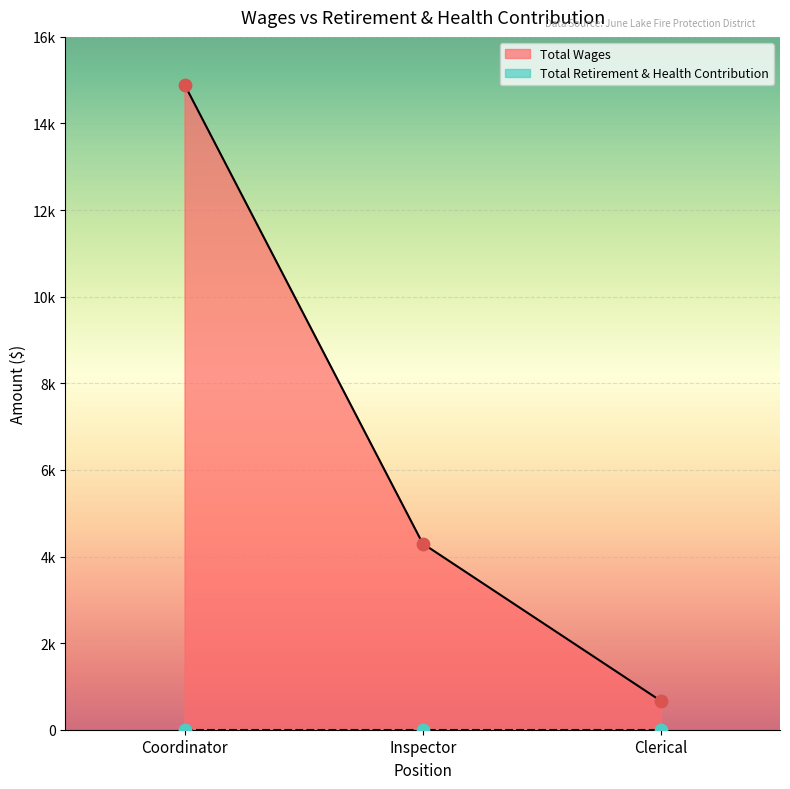

Approximately how many times larger is the value at Clerical compared to Inspector?

0.2